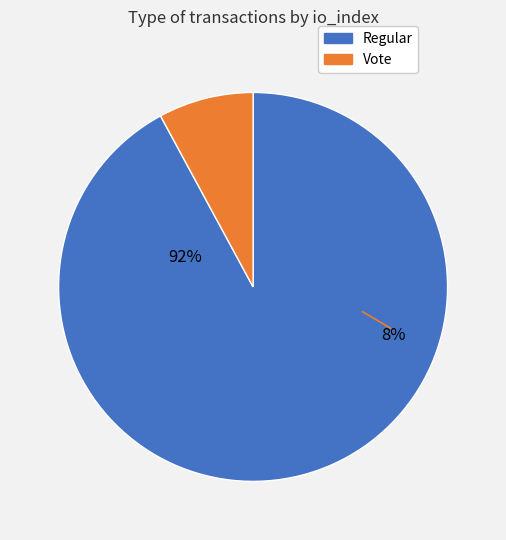

What is the largest slice in the pie chart?

Regular